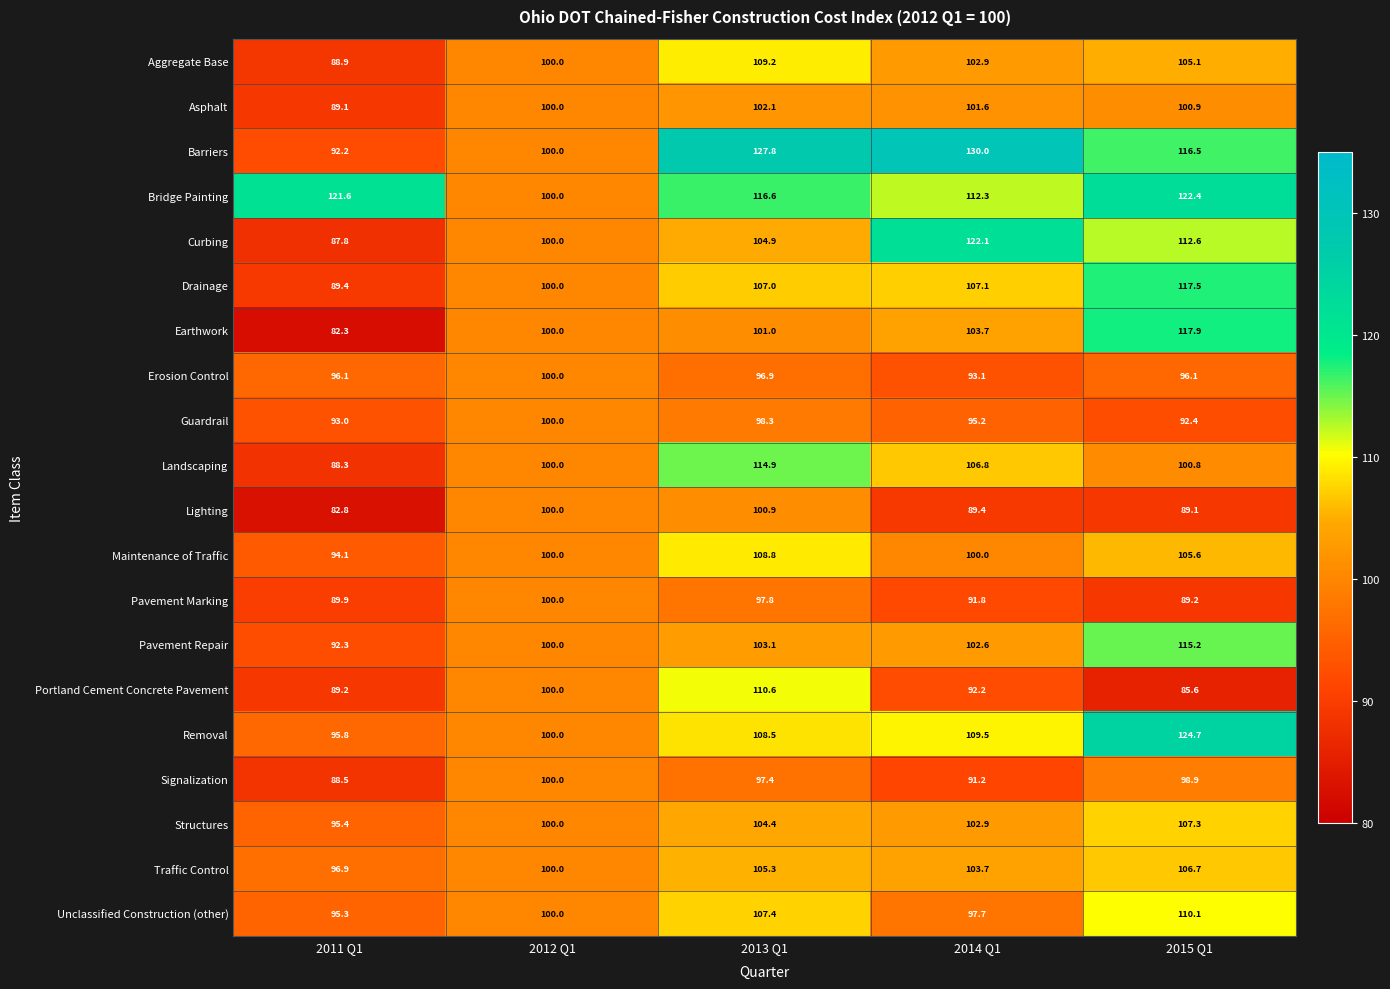

Which category has the lowest value across all series?

2011 Q1